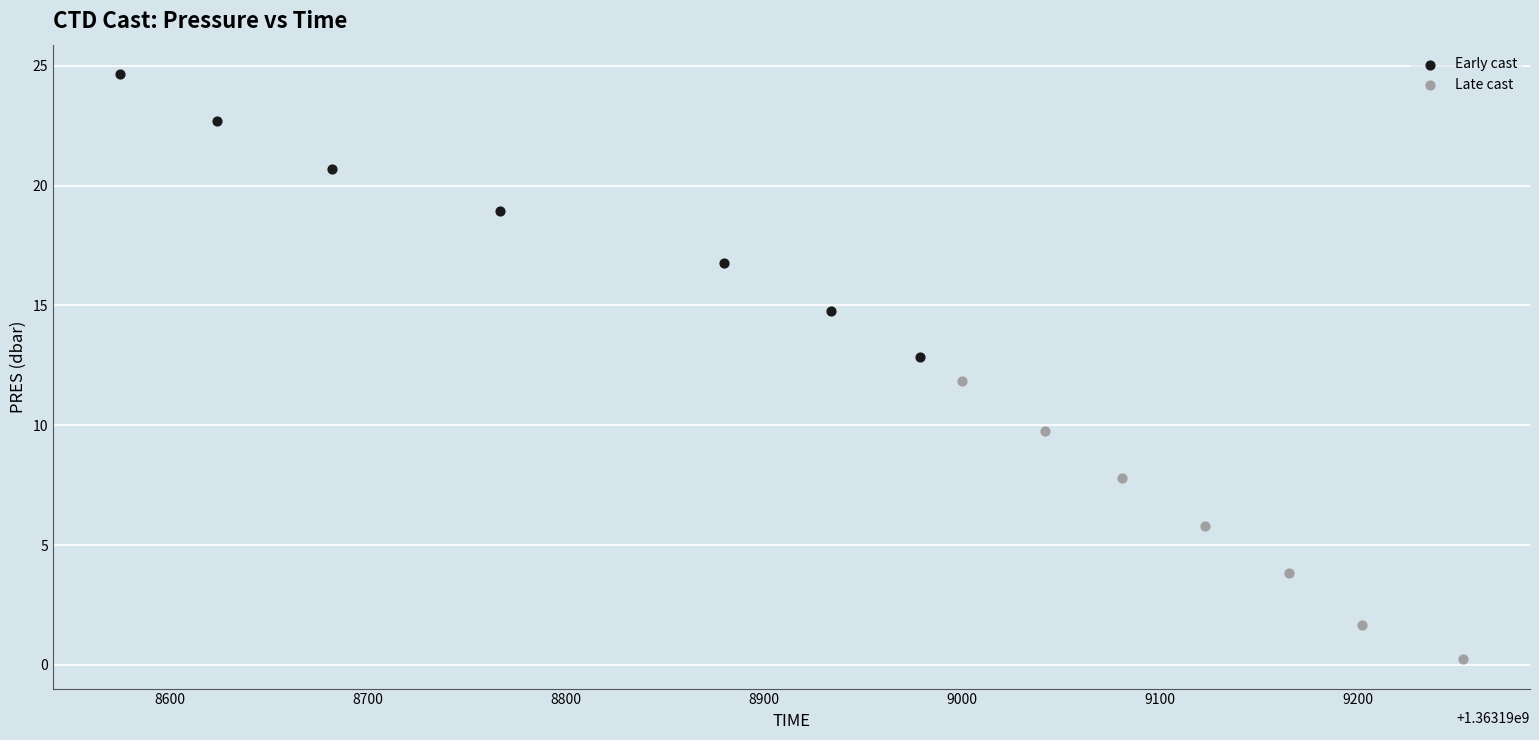

Which series has the largest Y range (max minus min)?

Early cast